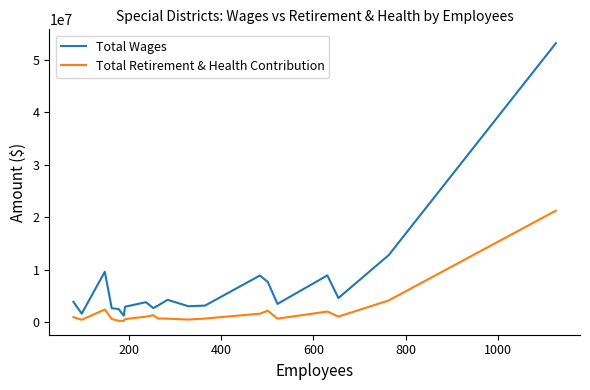

Which series has the largest total across all categories?

Total Wages